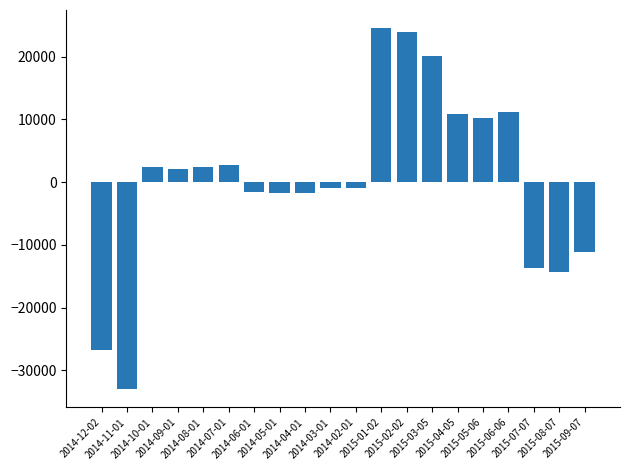

What position from the right is 2014-08-01?

16